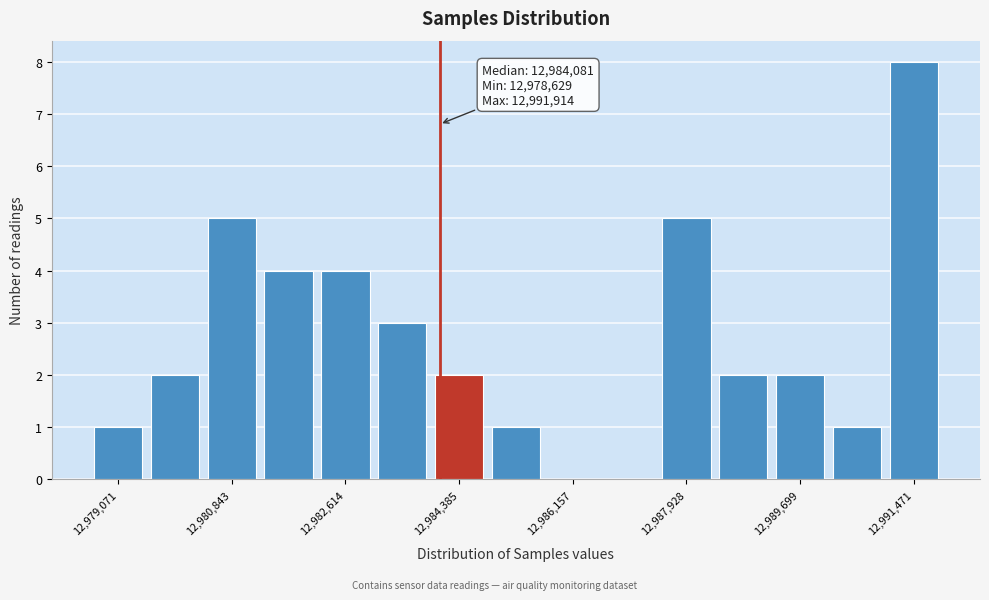

Over which range of the x-axis is the bar tallest?

12991000 to 12992000